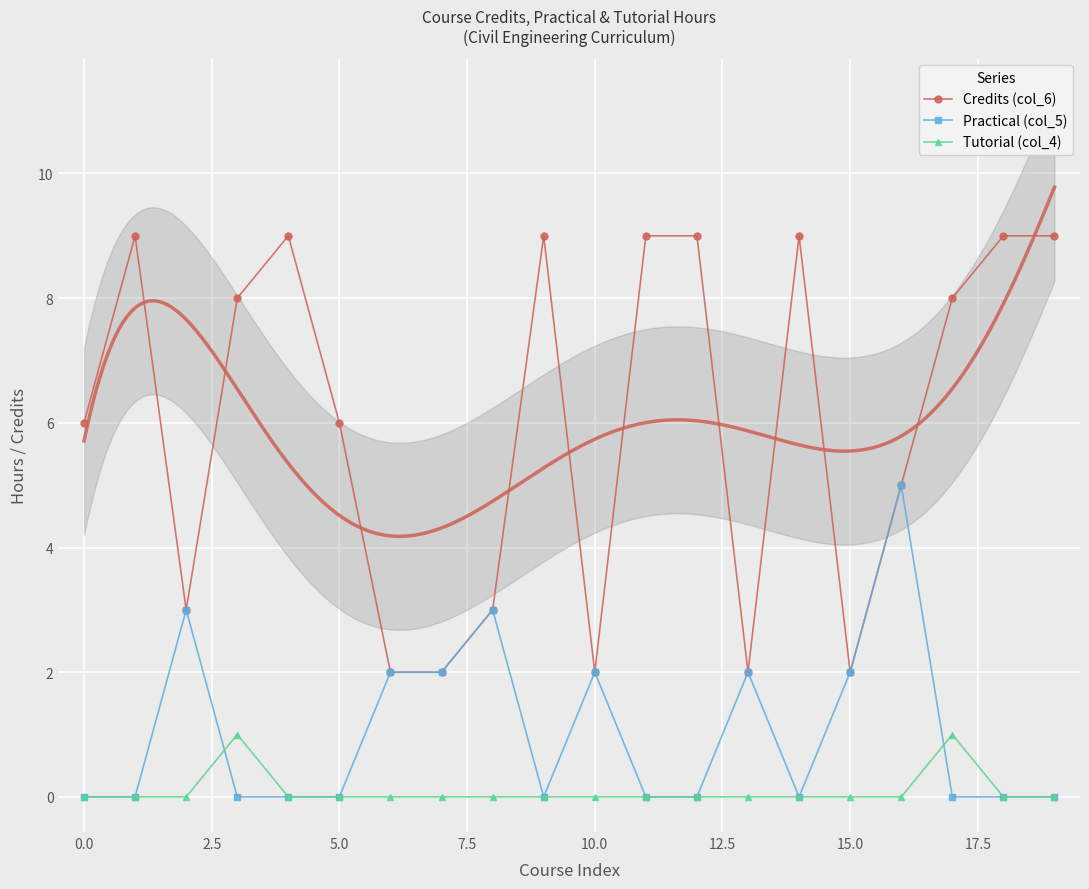

True or false: Tutorial (col_4) and Credits (col_6) cross at least once.

False